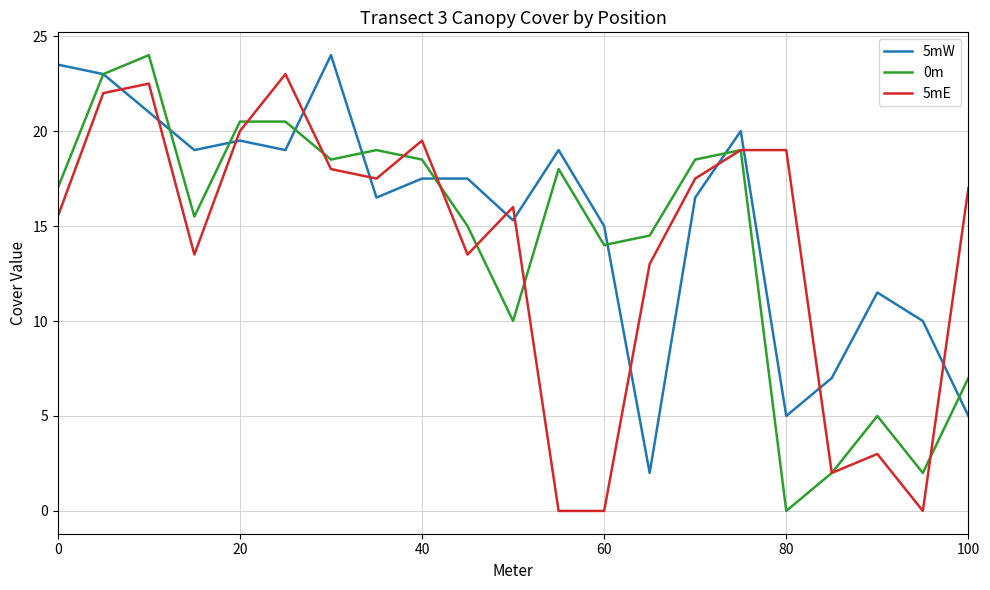

True or false: 5mW and 5mE cross at least once.

True